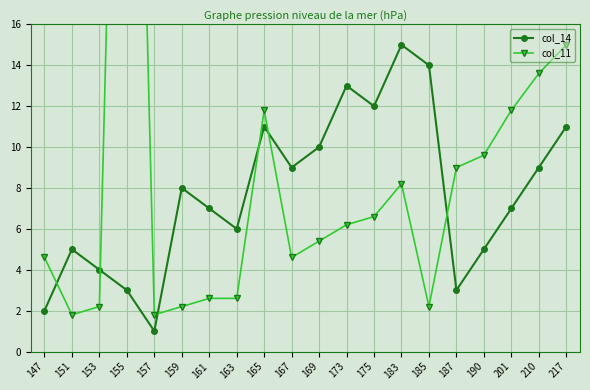

True or false: col_14 has a value of 3.3 at 147.

False